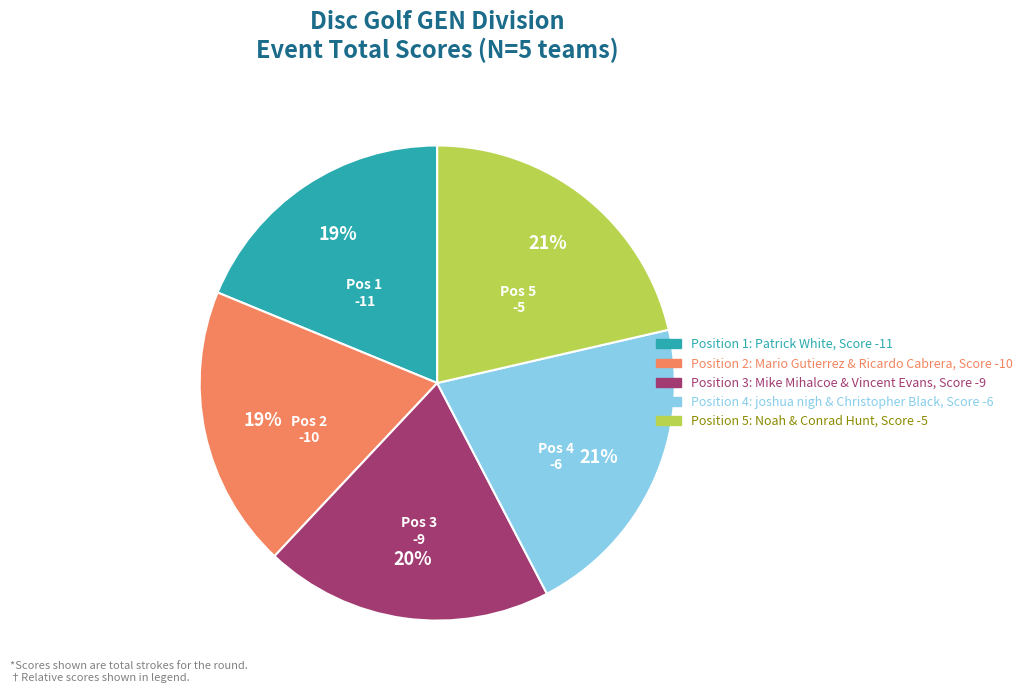

Is there a majority slice in this chart?

No